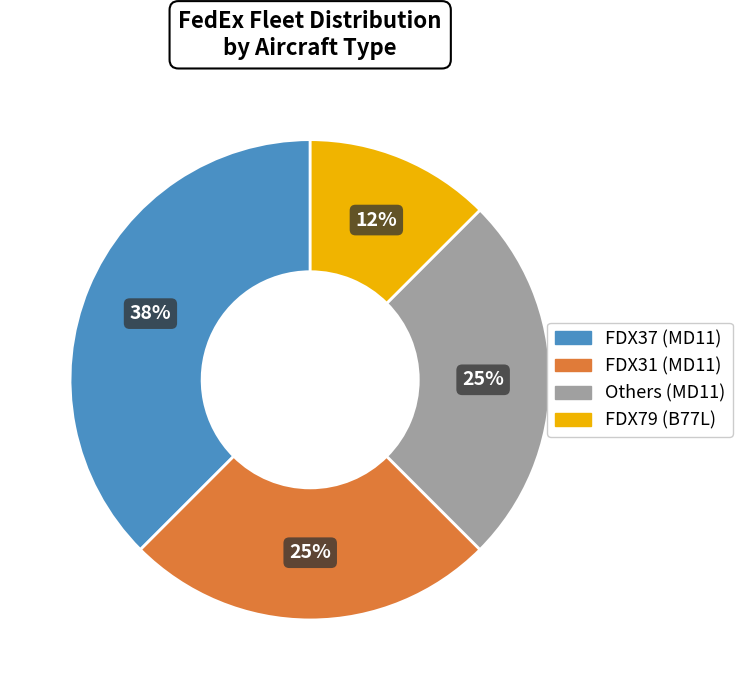

To the nearest percent, what is the average slice percentage?

25%